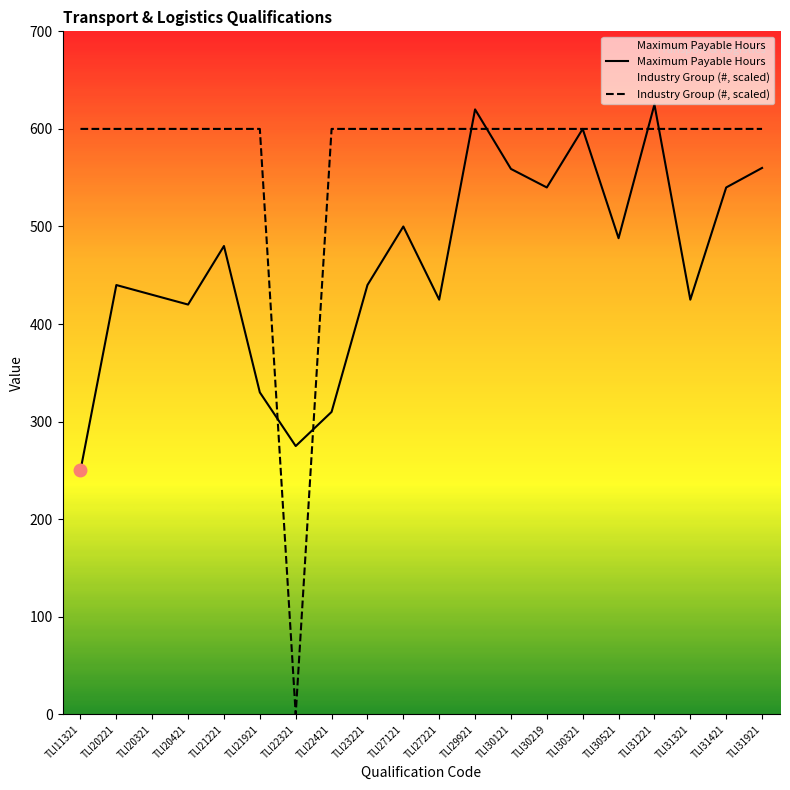

Reading right to left, extract all data points from this chart.

Maximum Payable Hours: 560	540	425	625	488	600	540	559	620	425	500	440	310	275	330	480	420	430	440	250
Industry Group (#, scaled): 600	600	600	600	600	600	600	600	600	600	600	600	600	0	600	600	600	600	600	600